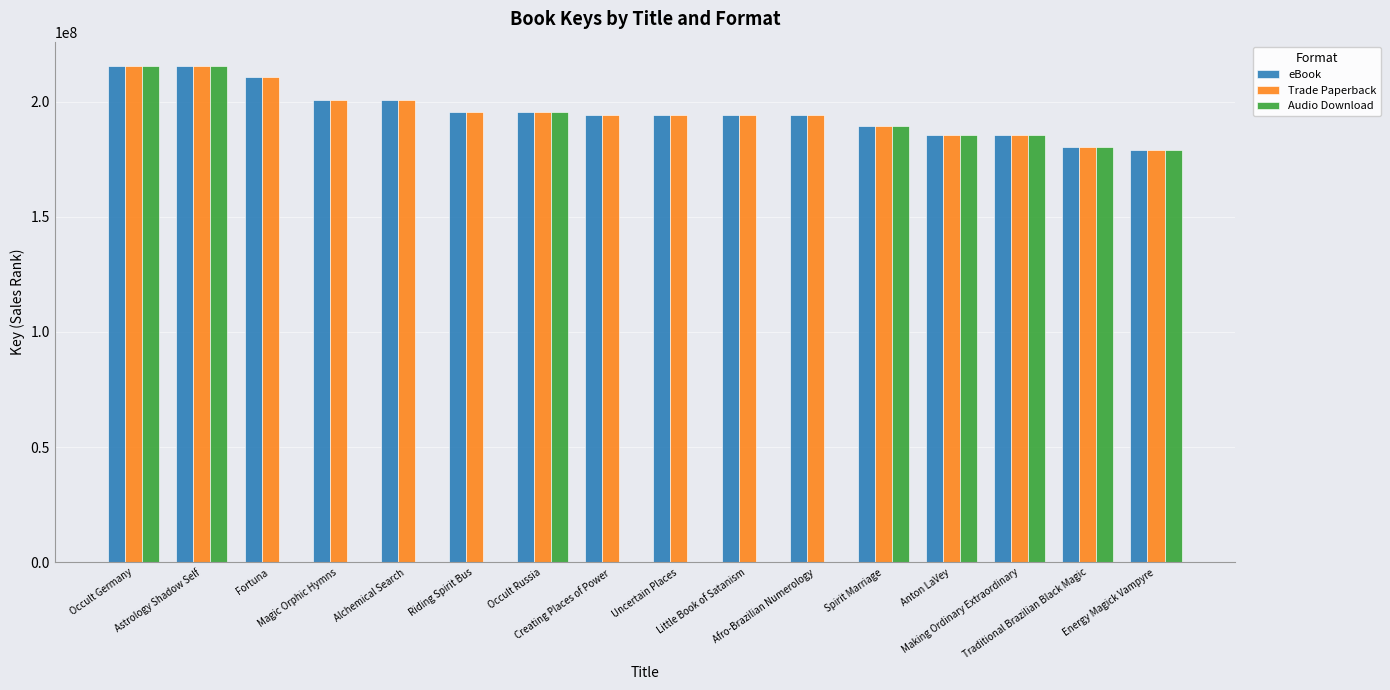

How many groups of bars are there?

16